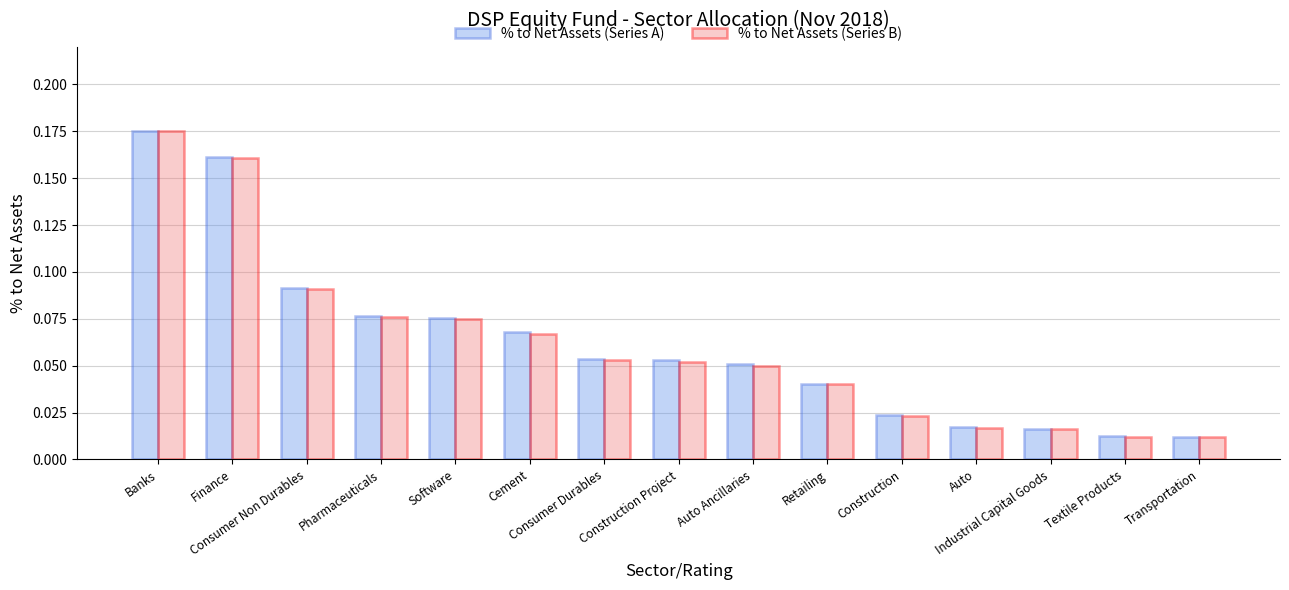

At how many categories does at least one series exceed 0?

15